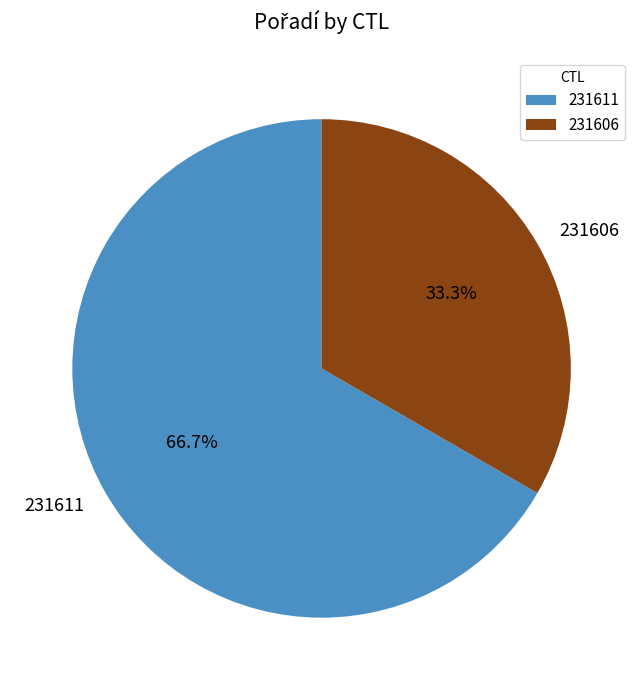

Which category accounts for the majority?

231611